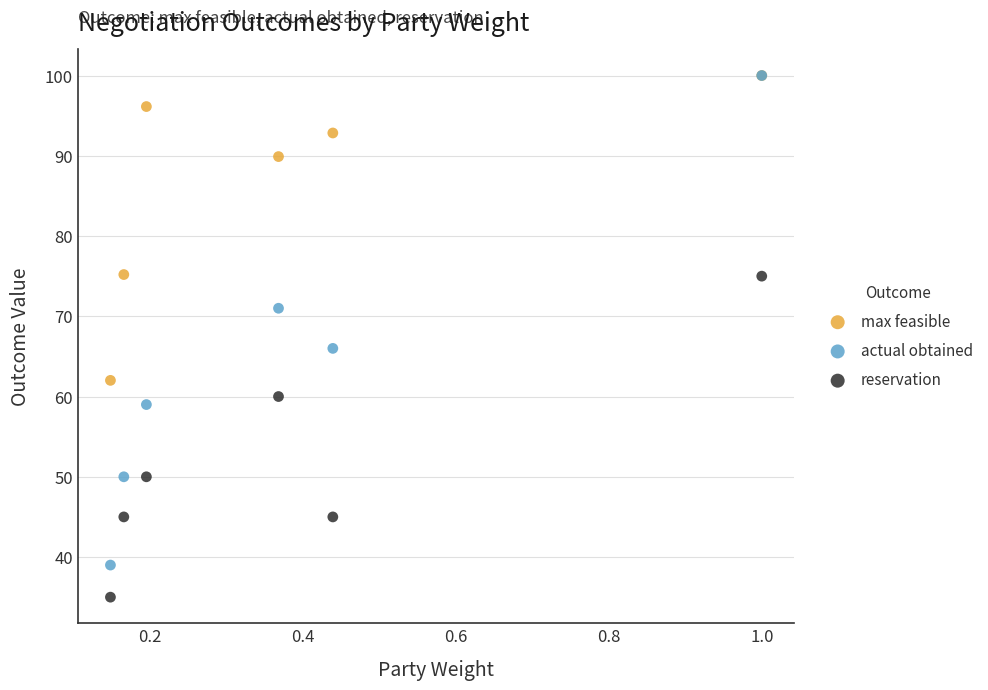

In the actual obtained series, what Y value is closest to 69?

71.0